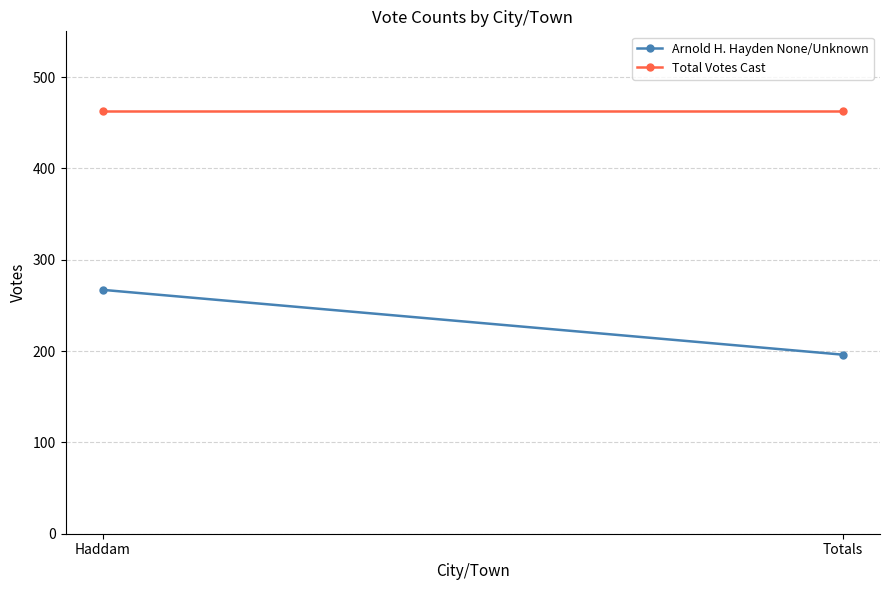

Reading right to left, transcribe all the data shown in this chart.

Arnold H. Hayden None/Unknown: Totals=196	Haddam=267
Total Votes Cast: Totals=463	Haddam=463